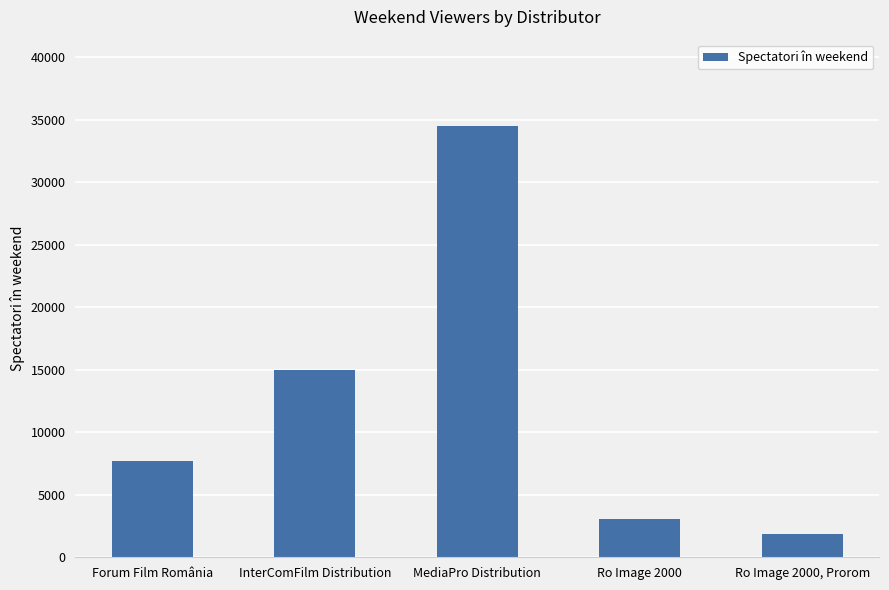

What is the difference between the values at InterComFilm Distribution and Ro Image 2000, Prorom?

13049